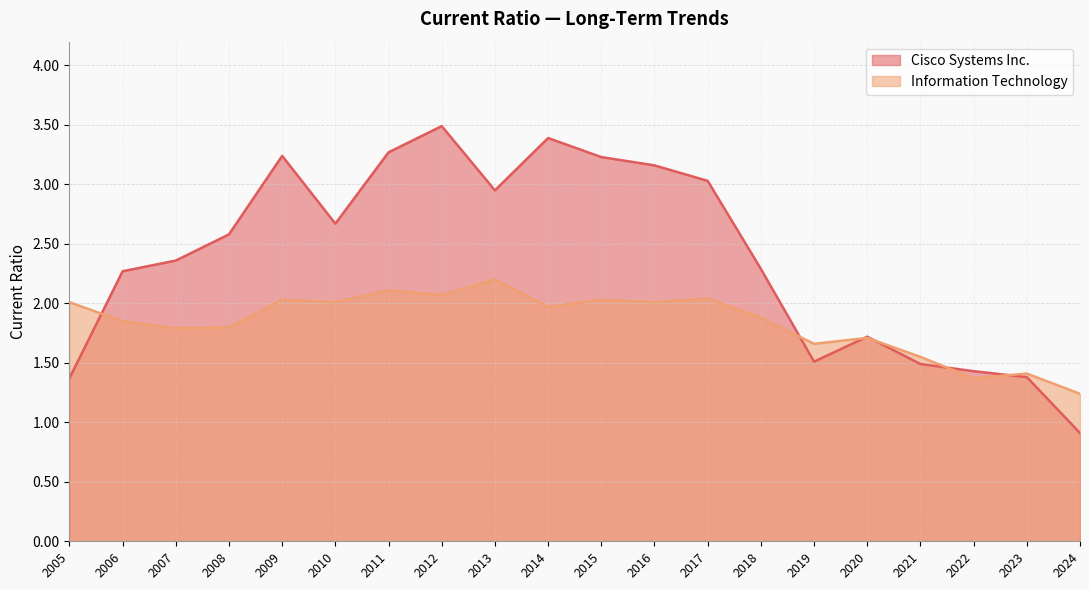

True or false: Cisco Systems Inc. has a value of 2.0 at 2021.

False